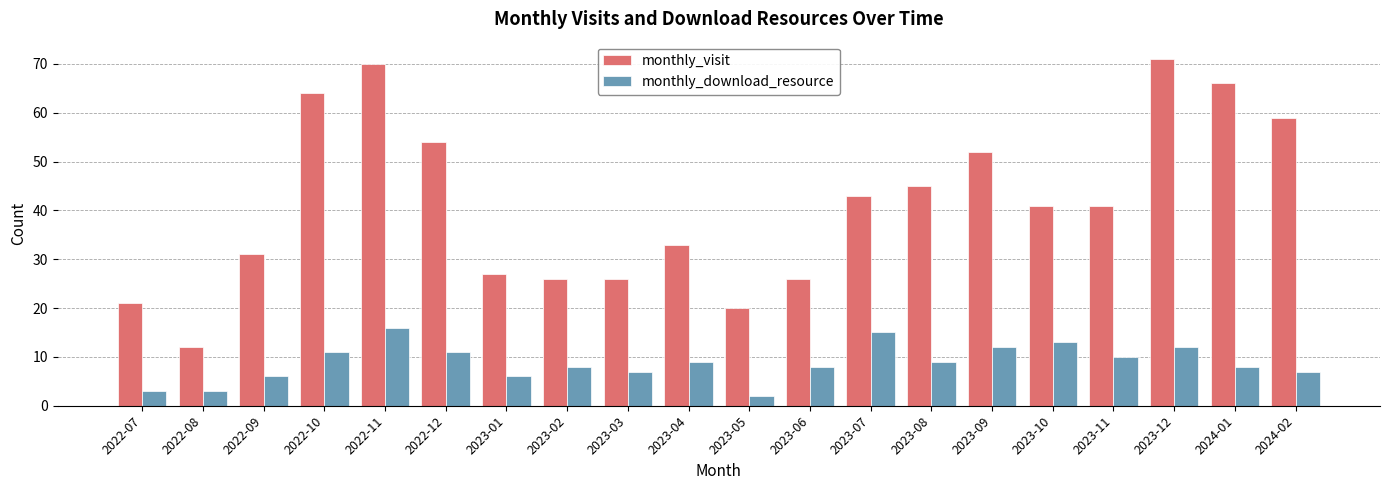

True or false: monthly_visit has a value of 28 at 2022-07.

False